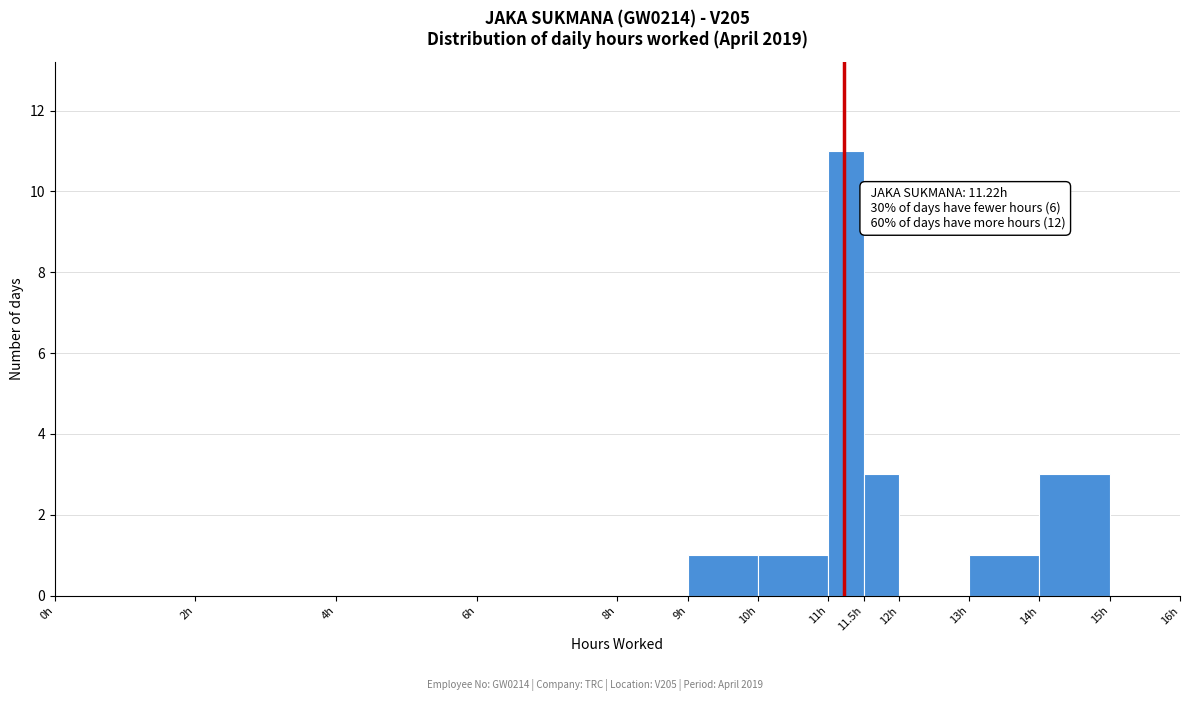

Which range on the x-axis has the tallest bar?

11.0 to 11.5